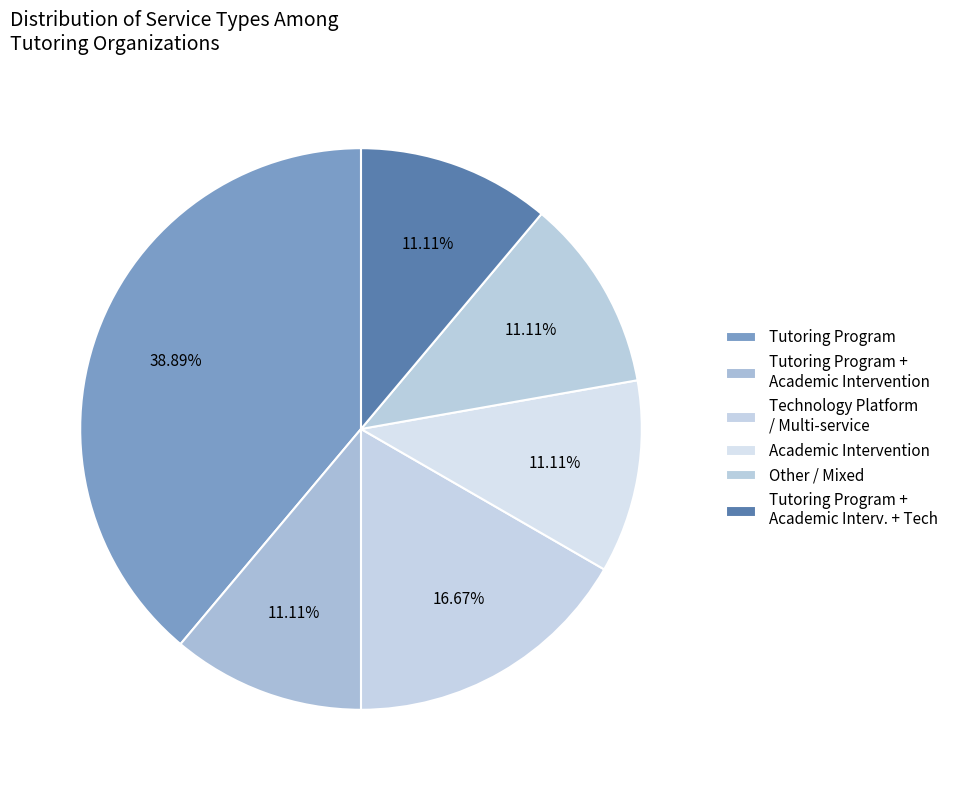

How many segments does this pie chart have?

6